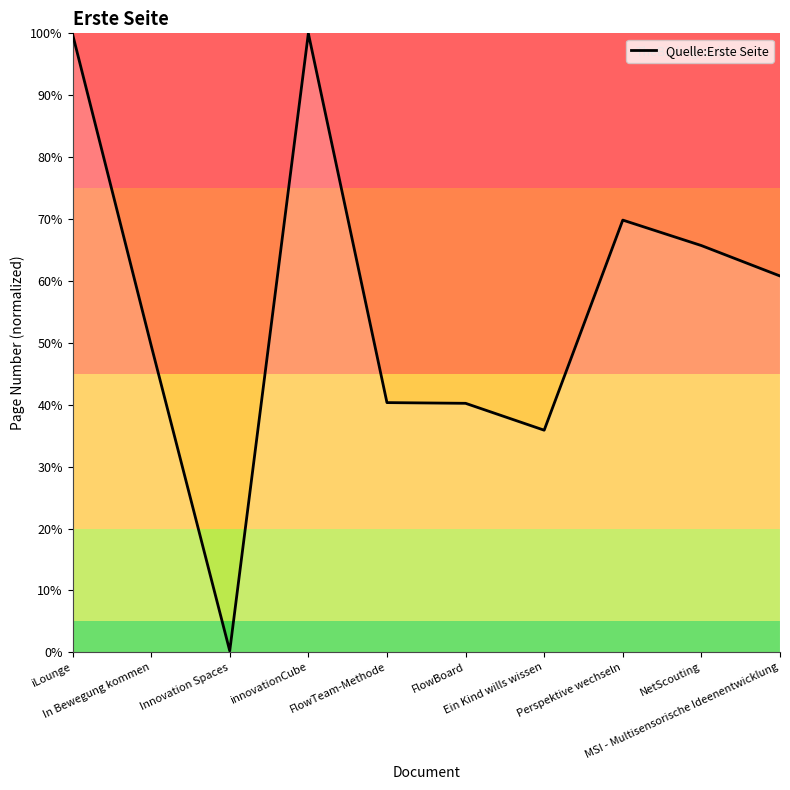

Between NetScouting and In Bewegung kommen, which is larger?

NetScouting